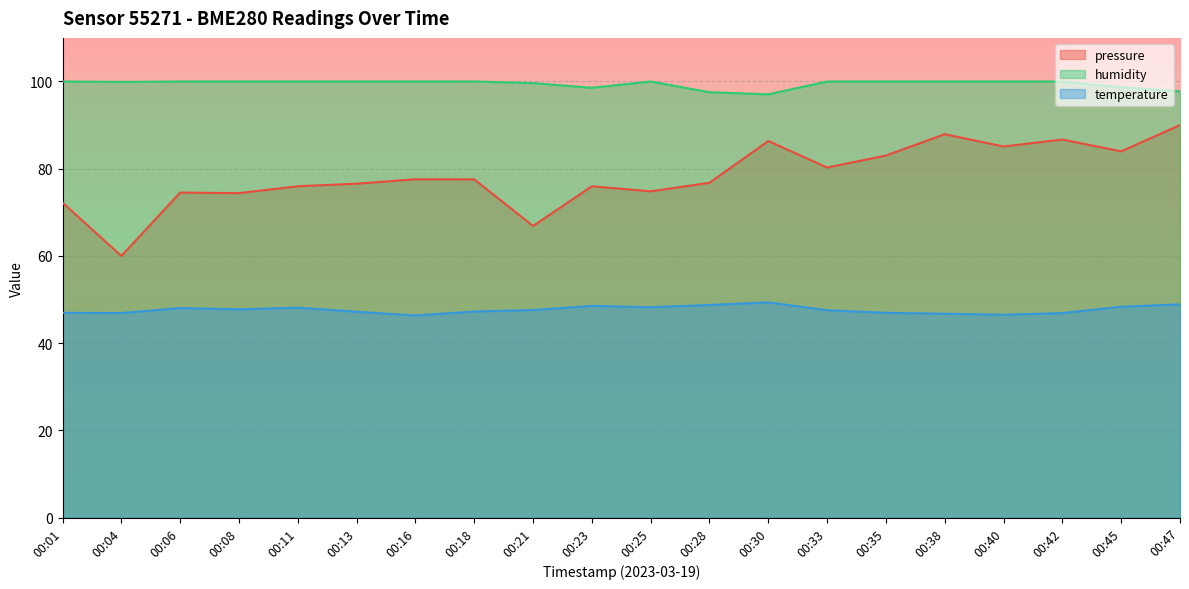

Where is the first local minimum for temperature?

00:04